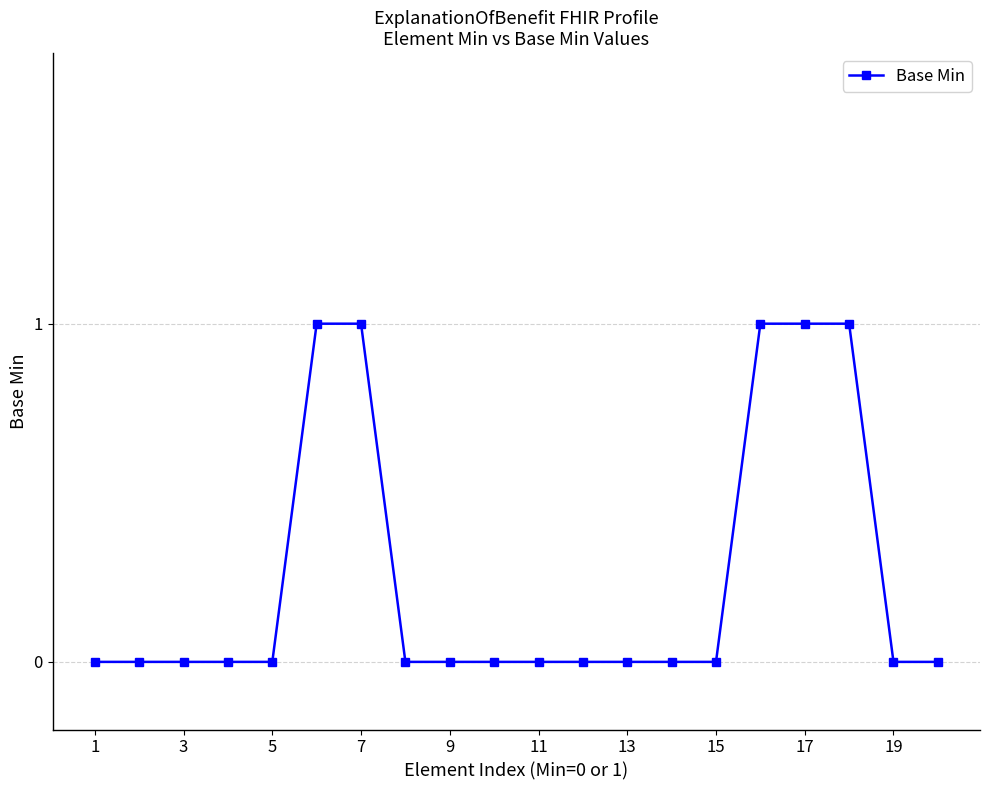

What is the sum of all values?

5